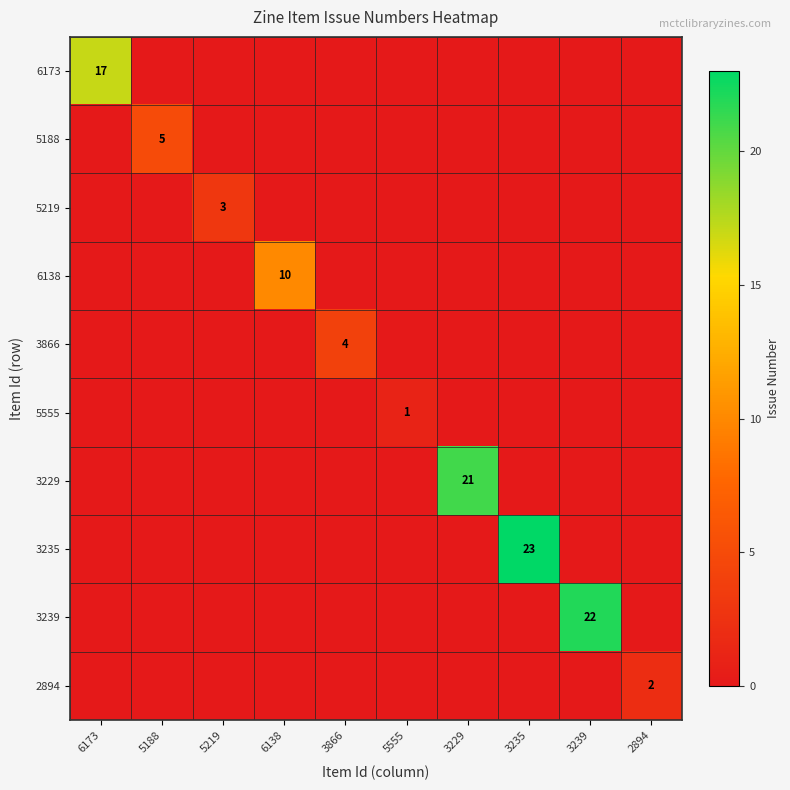

Is it true that 3235 equals 23 at 3235?

True